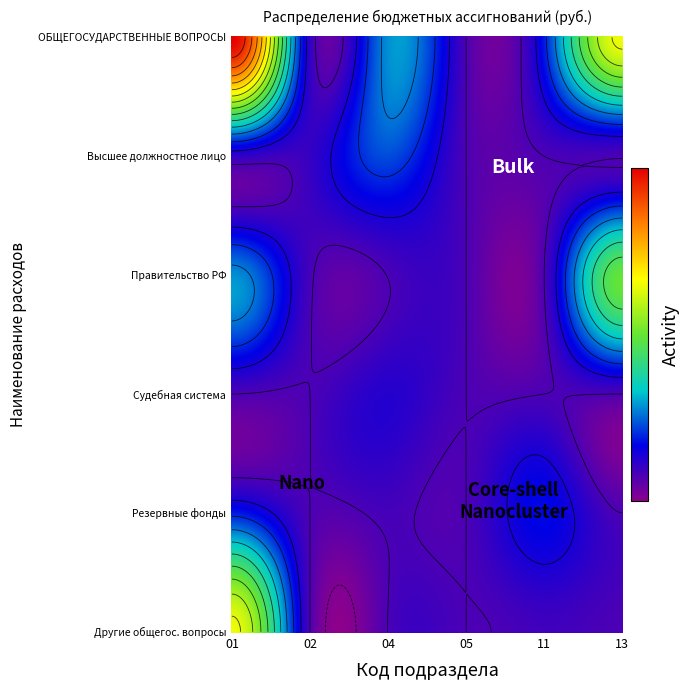

What is the sum of all 02 values?

5400000.0